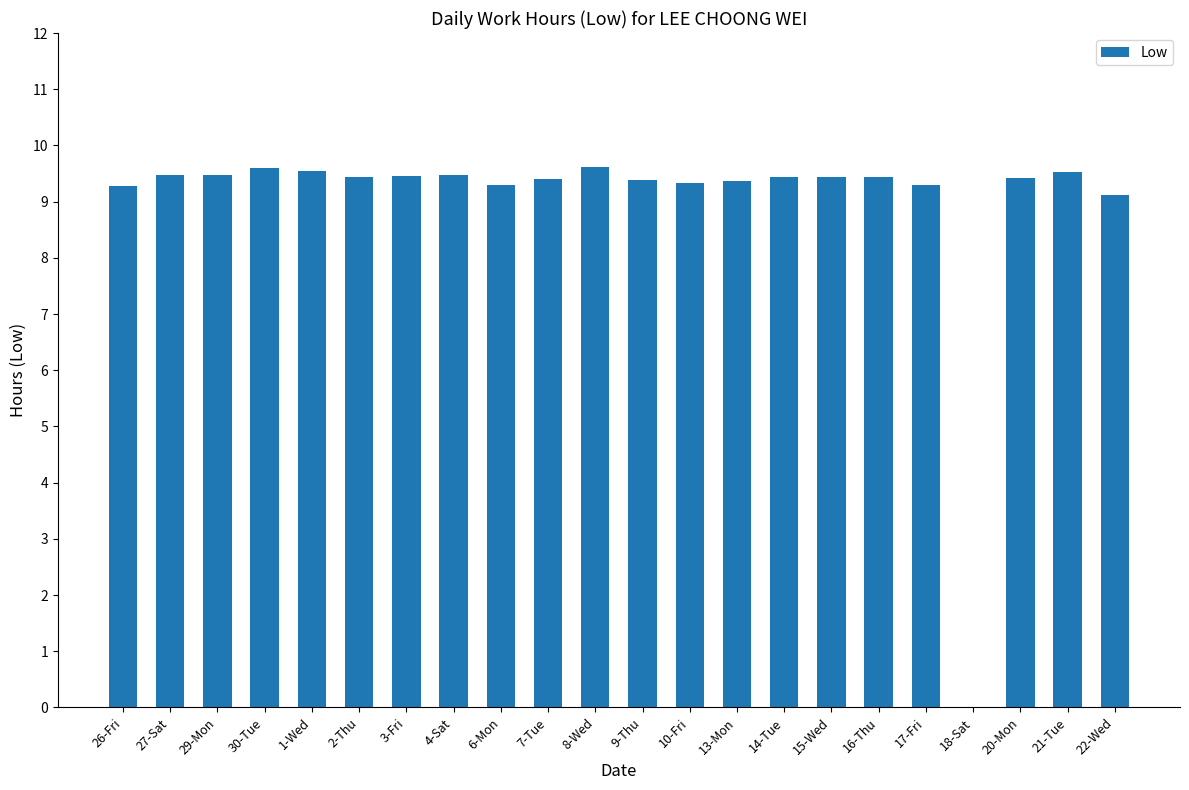

What is the sum of all values?

197.8